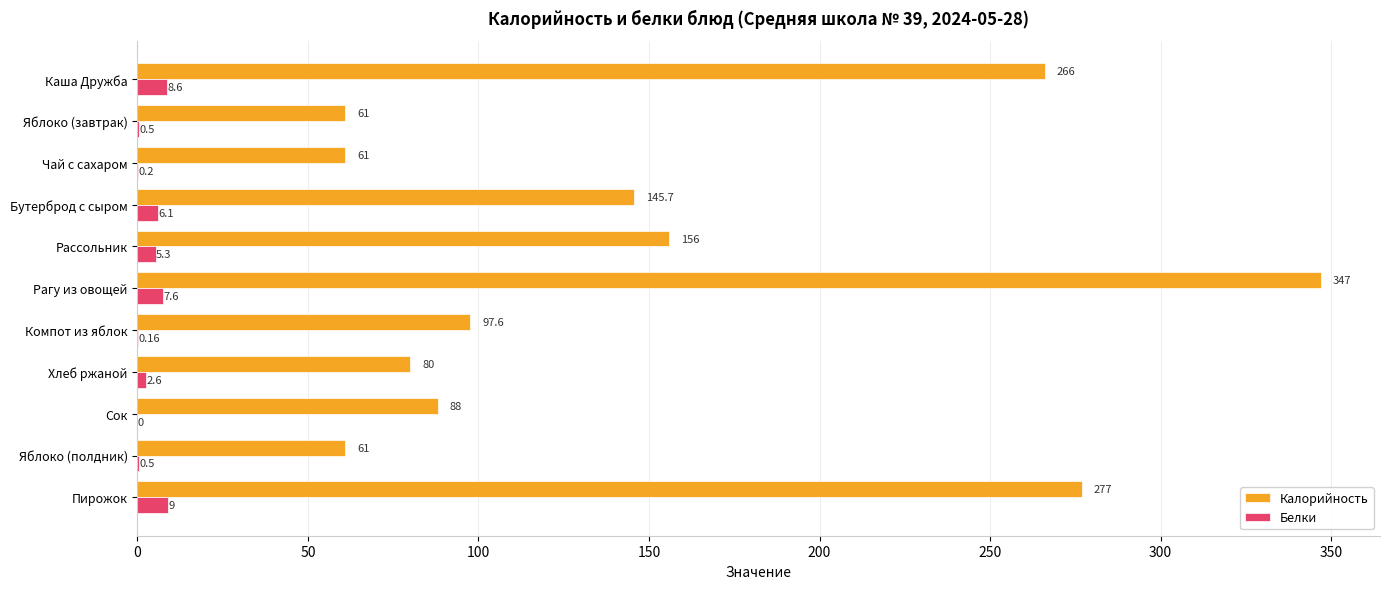

At which category is the sum across all series the highest?

Рагу из овощей